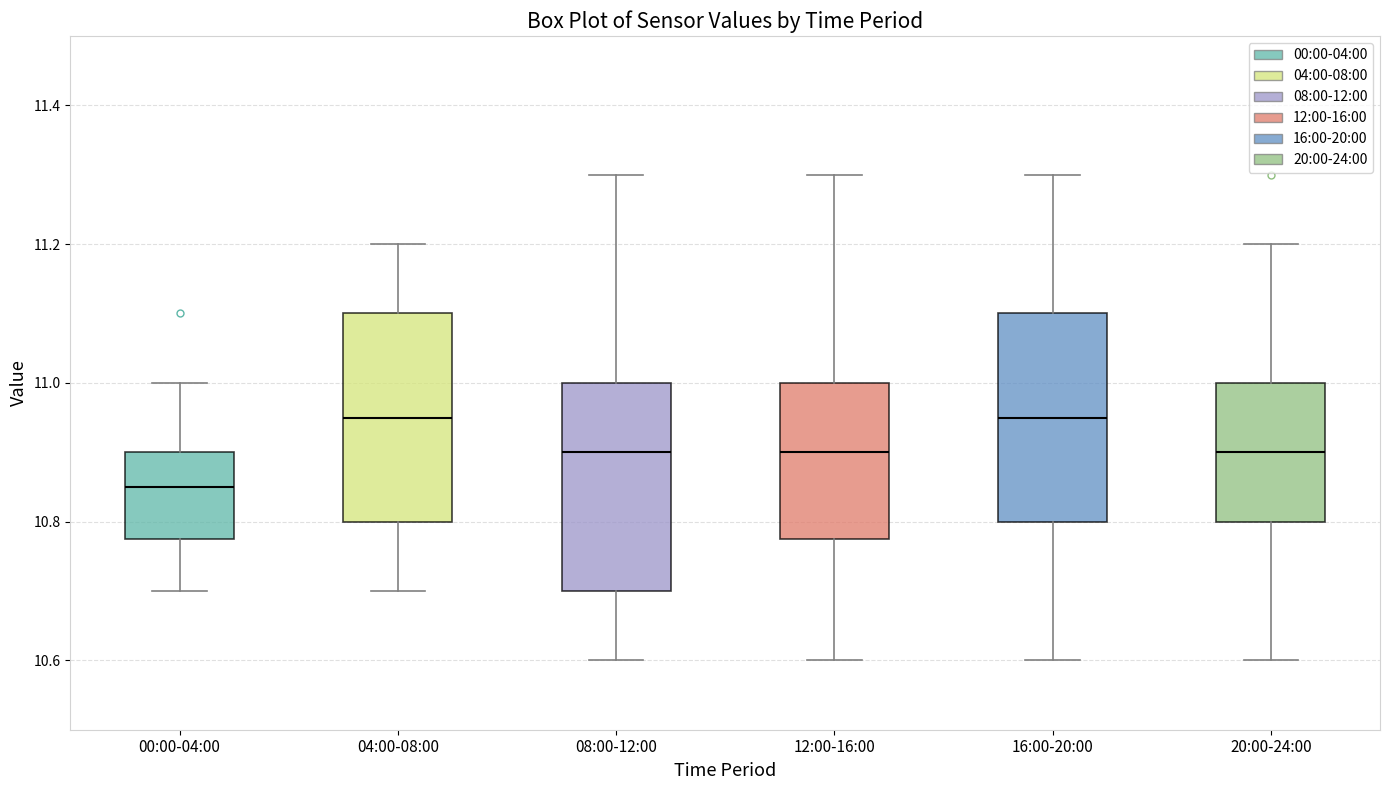

Where does the lower whisker of the box for 04:00-08:00 end on the y-axis? The values are not printed on the chart, so give them approximately, as read against the axis.

10.70